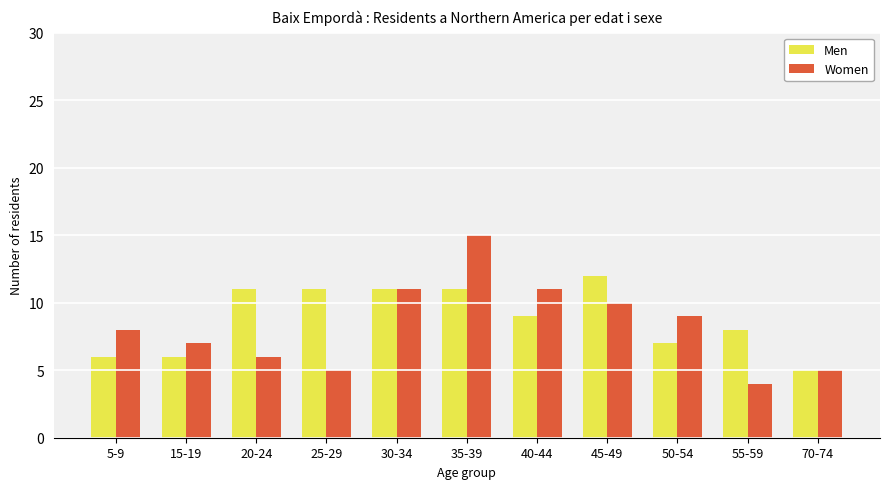

Count the number of categories in the chart.

11